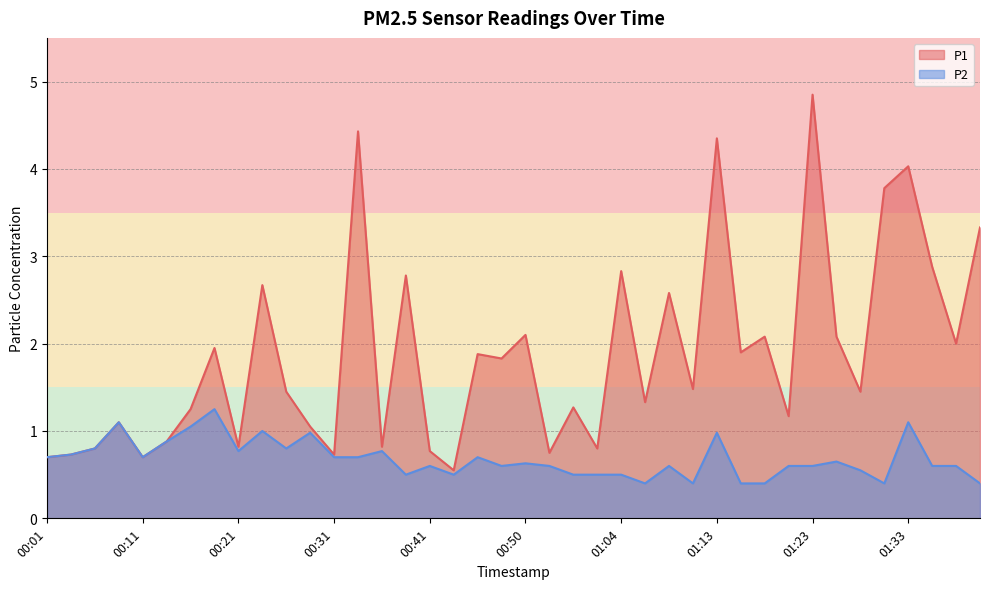

What is the label of the 32nd point from the right?

00:21